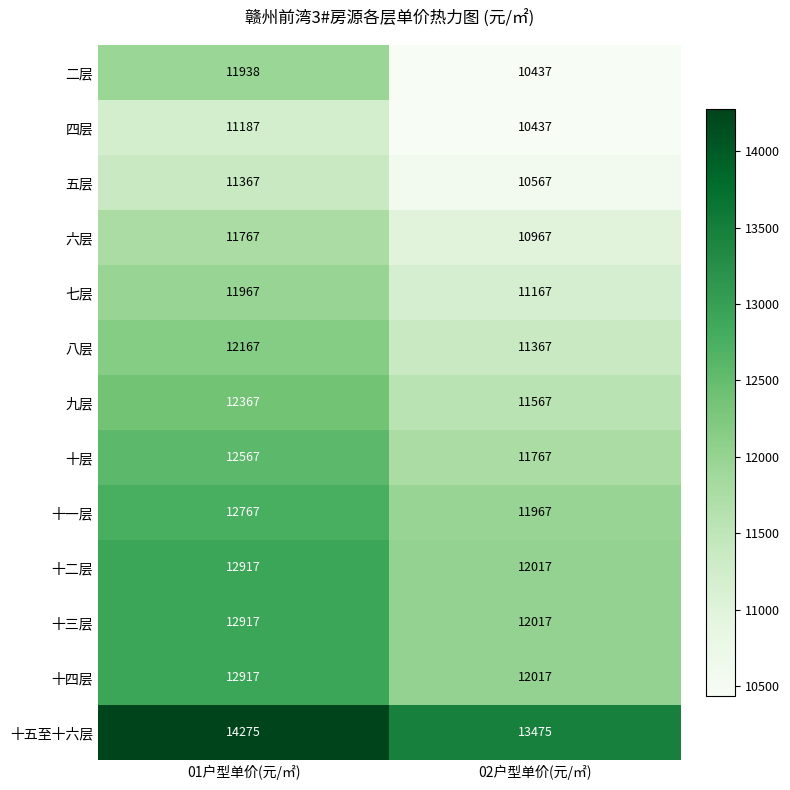

What is the maximum value shown in the chart?

14275